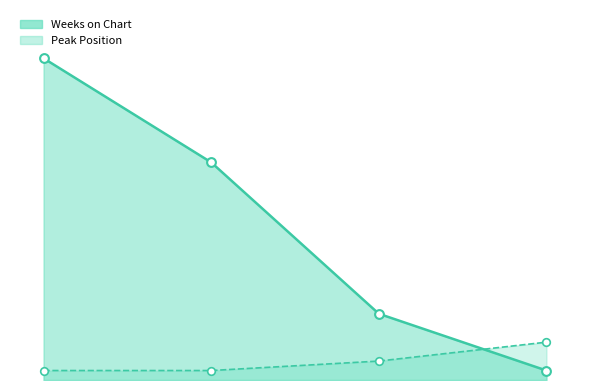

At how many categories does at least one series exceed 12?

2